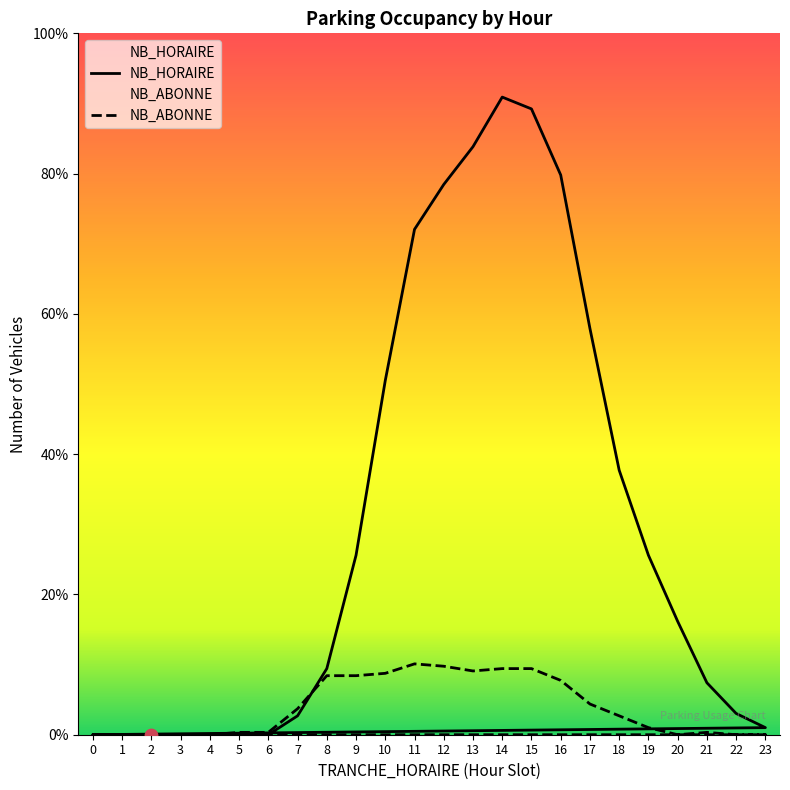

Which series has the largest total across all categories?

NB_HORAIRE